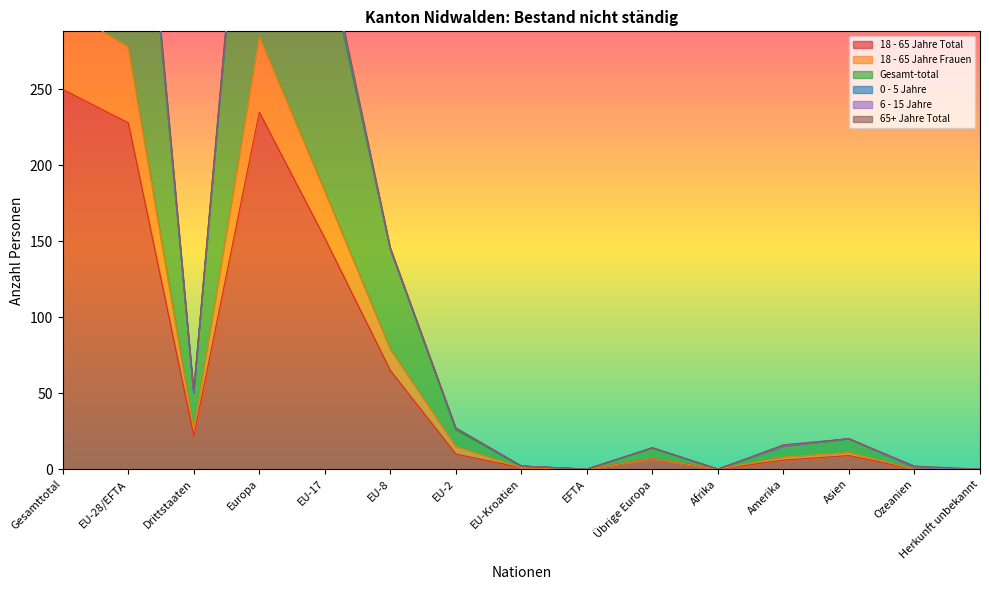

What is the sum of the 18 - 65 Jahre Frauen values at Übrige Europa and Asien?

18